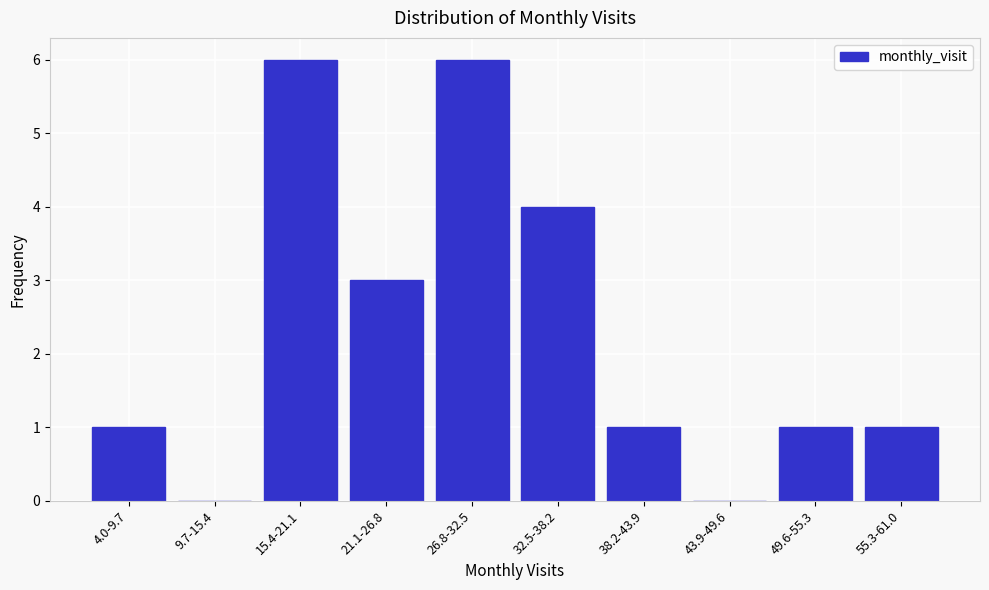

Reading left to right, transcribe all the data shown in this chart.

4.0-9.7=1	9.7-15.4=0	15.4-21.1=6	21.1-26.8=3	26.8-32.5=6	32.5-38.2=4	38.2-43.9=1	43.9-49.6=0	49.6-55.3=1	55.3-61.0=1